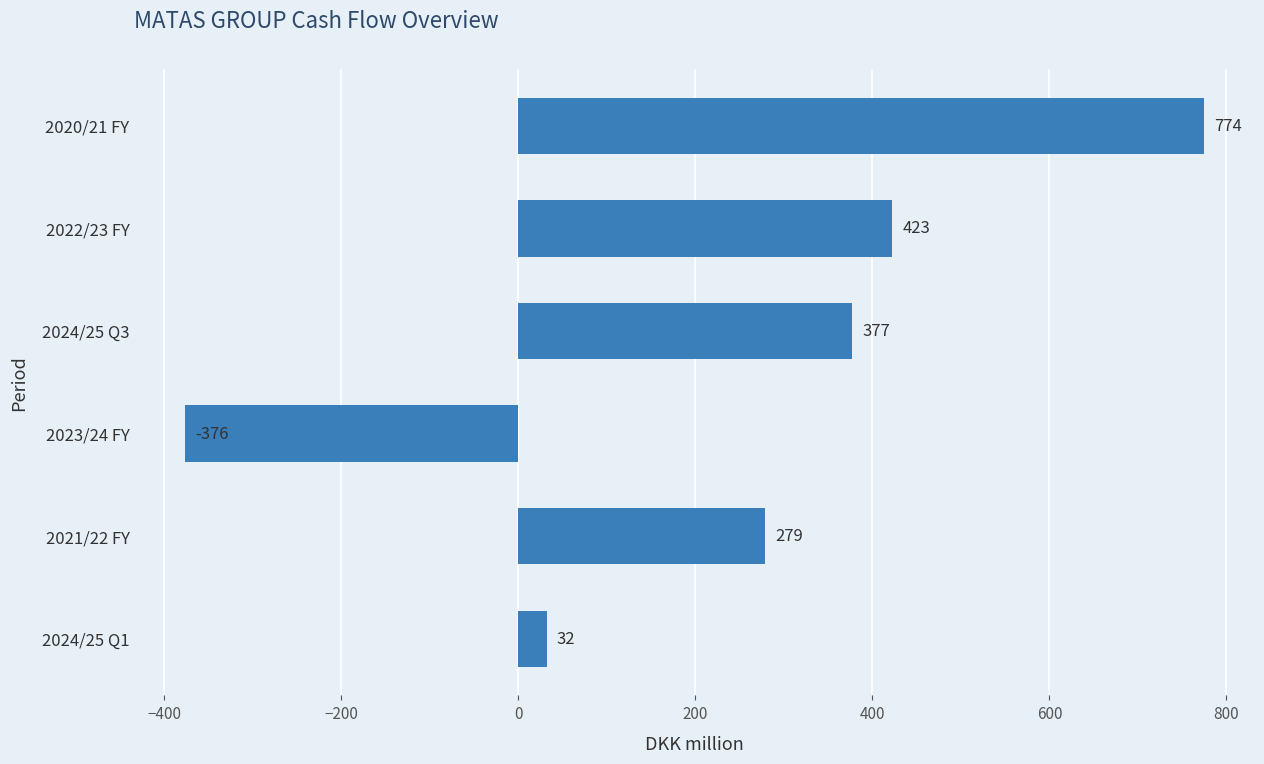

Is it true that the value at 2022/23 FY is 259.4?

False